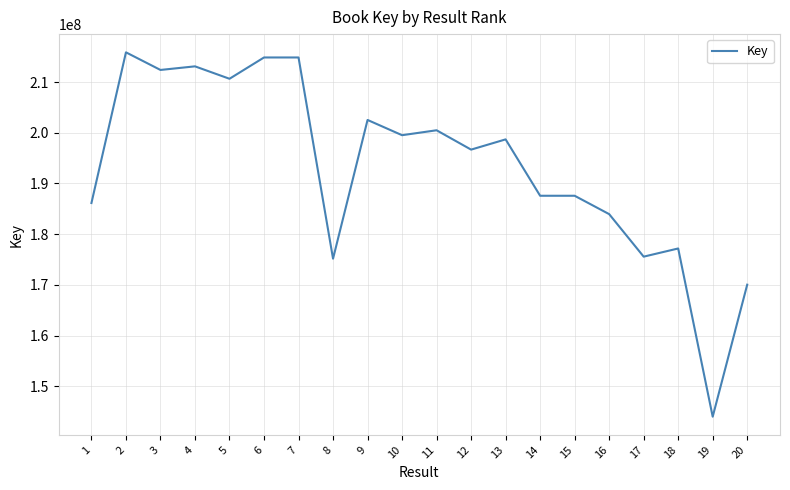

Between 14 and 4, which is larger?

4